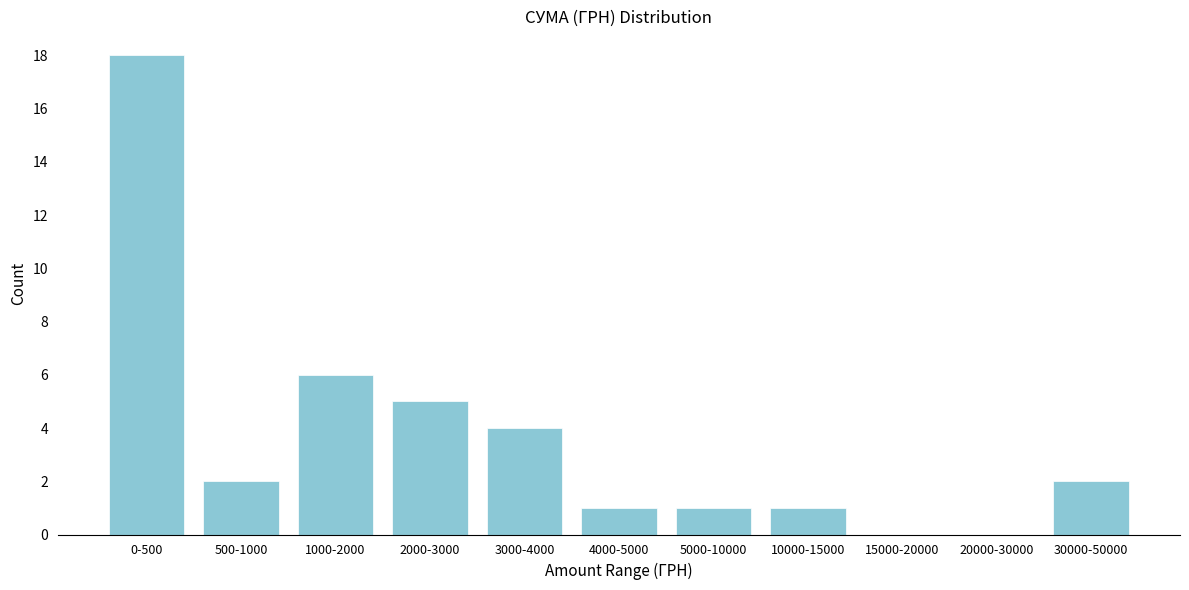

Reading right to left, list all the values displayed in this chart.

30000-50000=2	20000-30000=0	15000-20000=0	10000-15000=1	5000-10000=1	4000-5000=1	3000-4000=4	2000-3000=5	1000-2000=6	500-1000=2	0-500=18